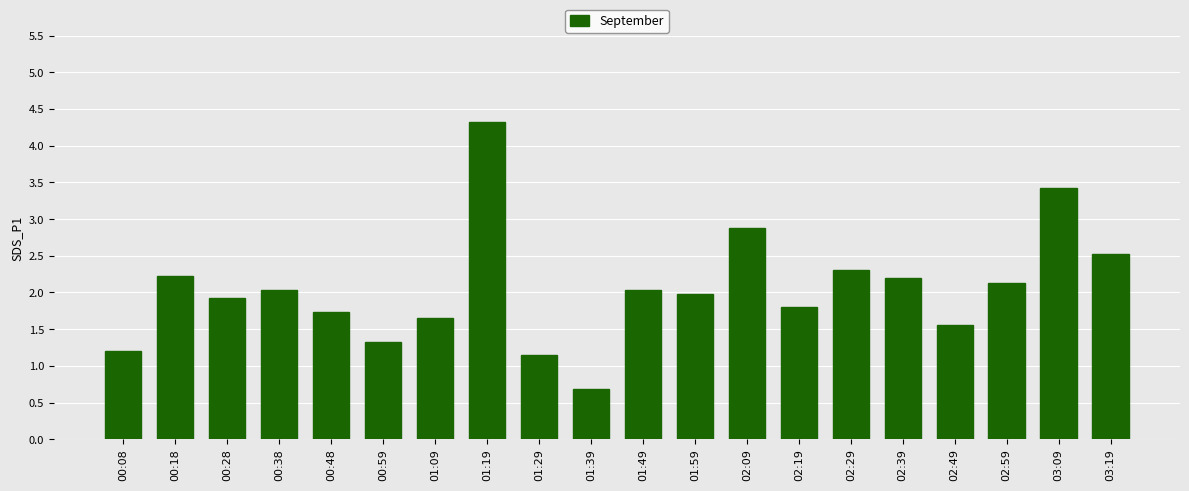

The chart shows a value of 2.1 at 02:59. True or false?

True